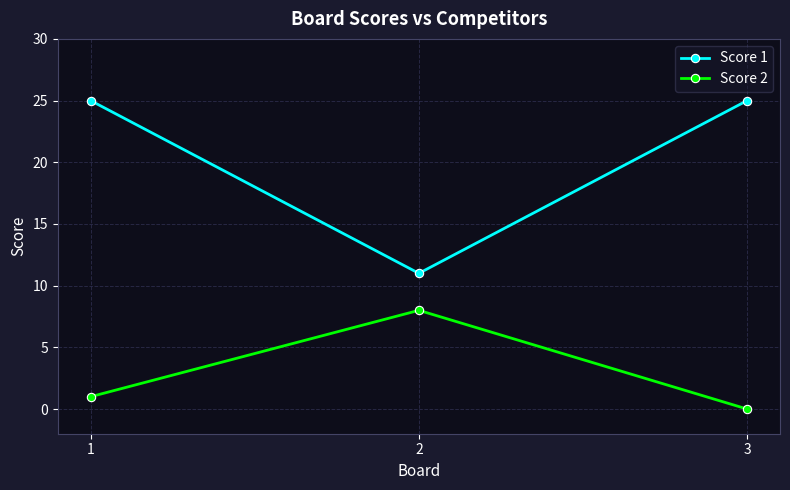

At which label is Score 2 closest to 4?

1